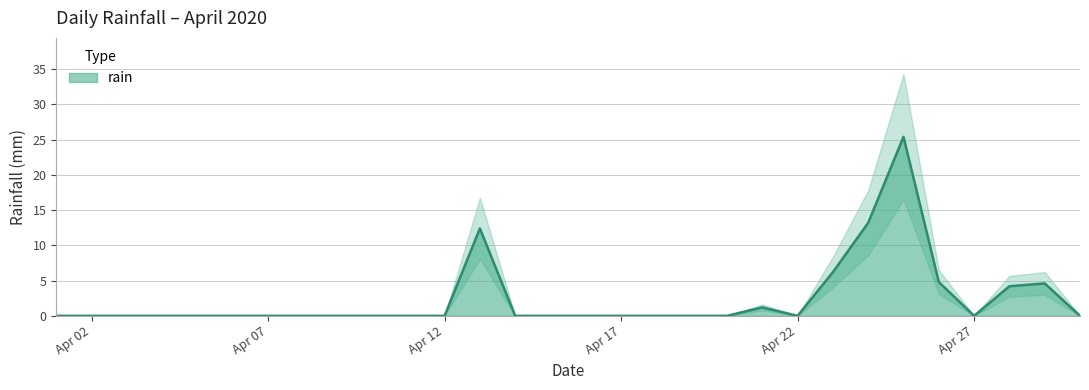

How many points are higher than both their immediate neighbors (excluding endpoints)?

4